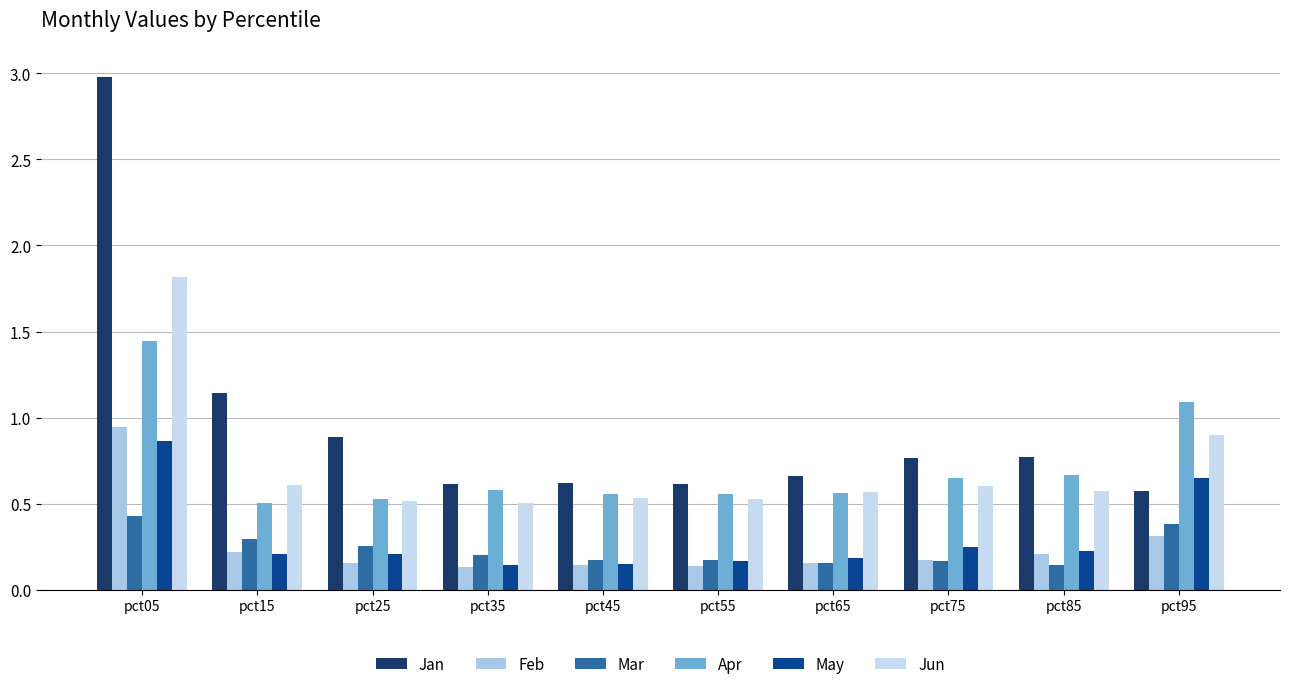

Is the value of Mar at pct75 greater than the value of Jun at pct35?

No